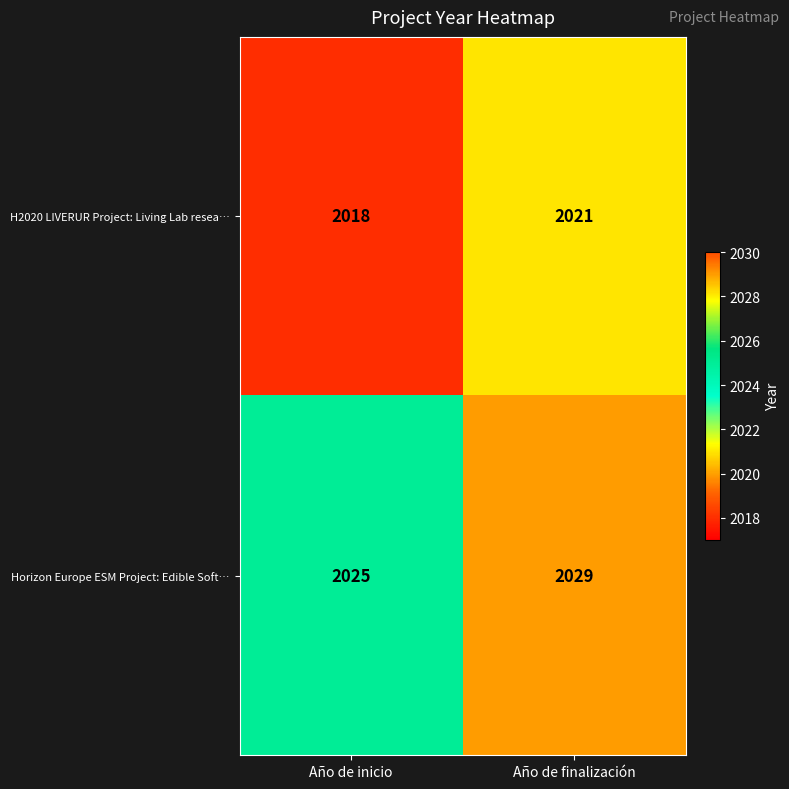

At which category does the chart reach its peak across all series?

Año de finalización